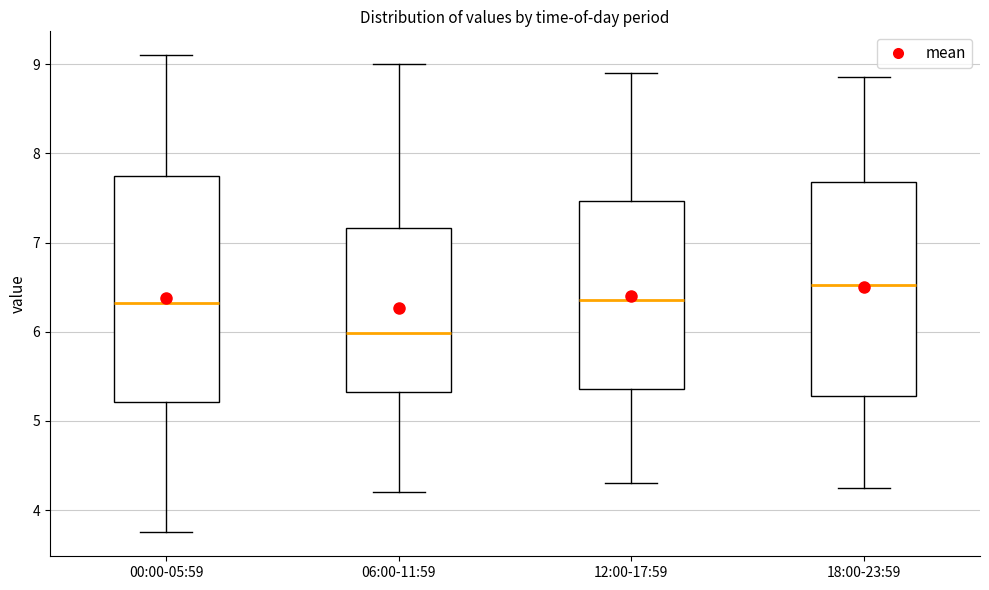

Reading left to right, transcribe this box plot: for each box, give where its median line is, the range the box spans, and where its two whiskers end, as read against the y-axis. The values are not printed on the chart, so give them approximately, as read against the axis.

00:00-05:59: median 6.3, box 5.2 to 7.8, whiskers 3.8 to 9.1
06:00-11:59: median 6.0, box 5.3 to 7.2, whiskers 4.2 to 9.0
12:00-17:59: median 6.4, box 5.4 to 7.5, whiskers 4.3 to 8.9
18:00-23:59: median 6.5, box 5.3 to 7.7, whiskers 4.3 to 8.9